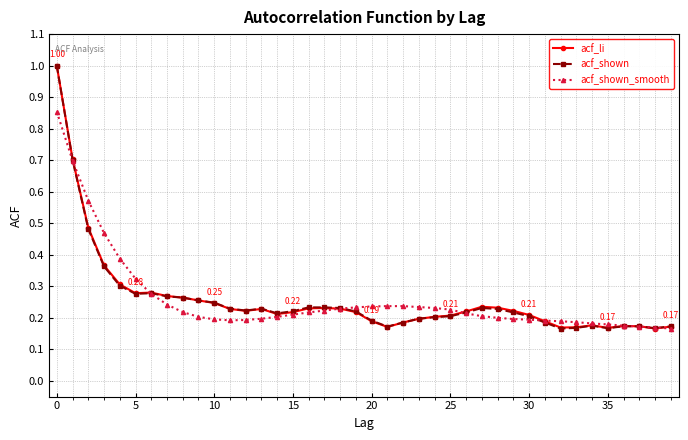

What is the difference between the maximum and second lowest values in the acf_shown_smooth series?

0.7